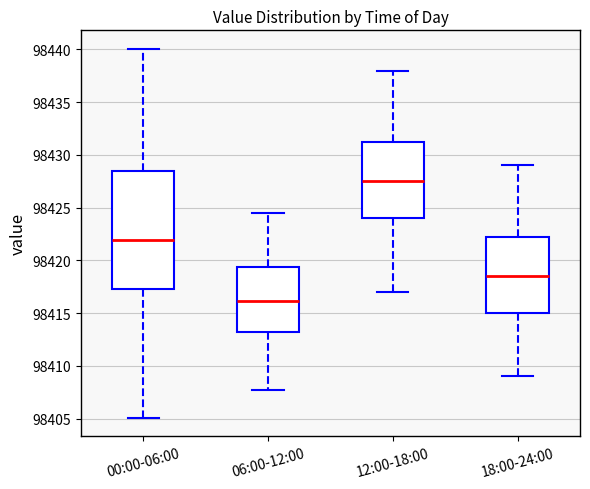

Reading left to right, transcribe this box plot: for each box, give where its median line is, the range the box spans, and where its two whiskers end, as read against the y-axis. The values are not printed on the chart, so give them approximately, as read against the axis.

00:00-06:00: median 98422.0, box 98417.5 to 98428.5, whiskers 98405.0 to 98440.0
06:00-12:00: median 98416.0, box 98413.0 to 98419.5, whiskers 98408.0 to 98424.5
12:00-18:00: median 98427.5, box 98424.0 to 98431.5, whiskers 98417.0 to 98438.0
18:00-24:00: median 98418.5, box 98415.0 to 98422.5, whiskers 98409.0 to 98429.0